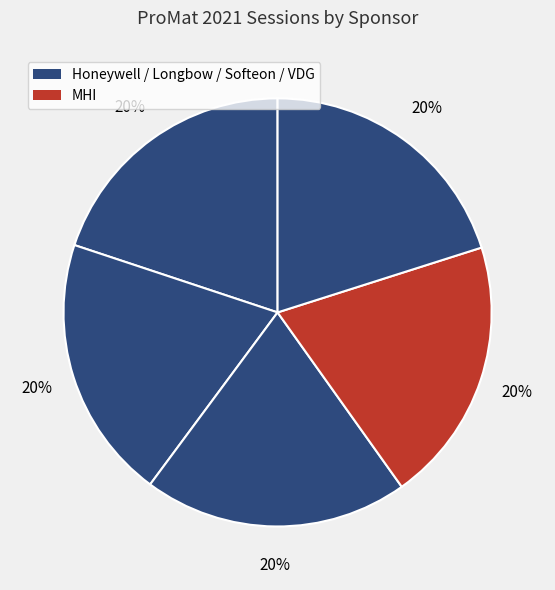

Count the number of slices in the pie.

5